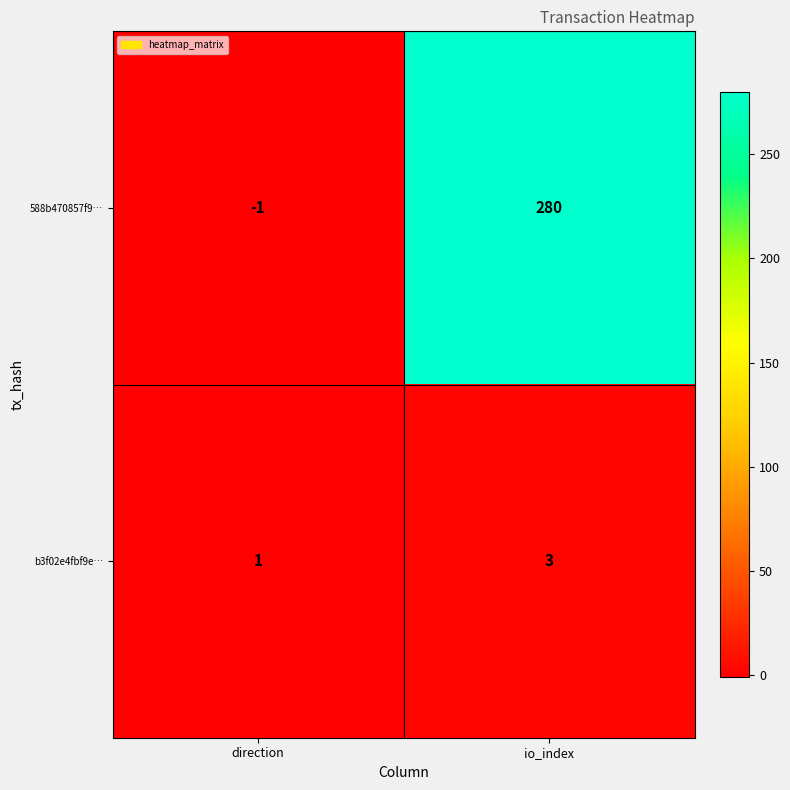

Rank the series at direction from lowest to highest value.

588b470857f9…, b3f02e4fbf9e…